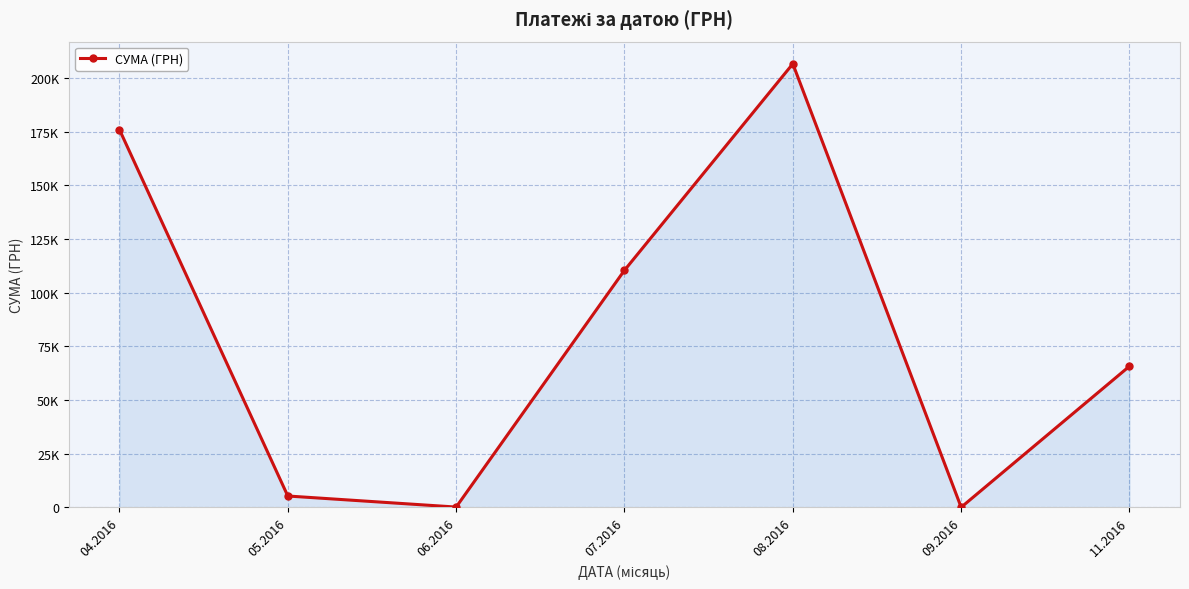

Reading right to left, extract all data points from this chart.

65790.6	84.5	206631.6	110467.3	176.0	5328.0	175966.3